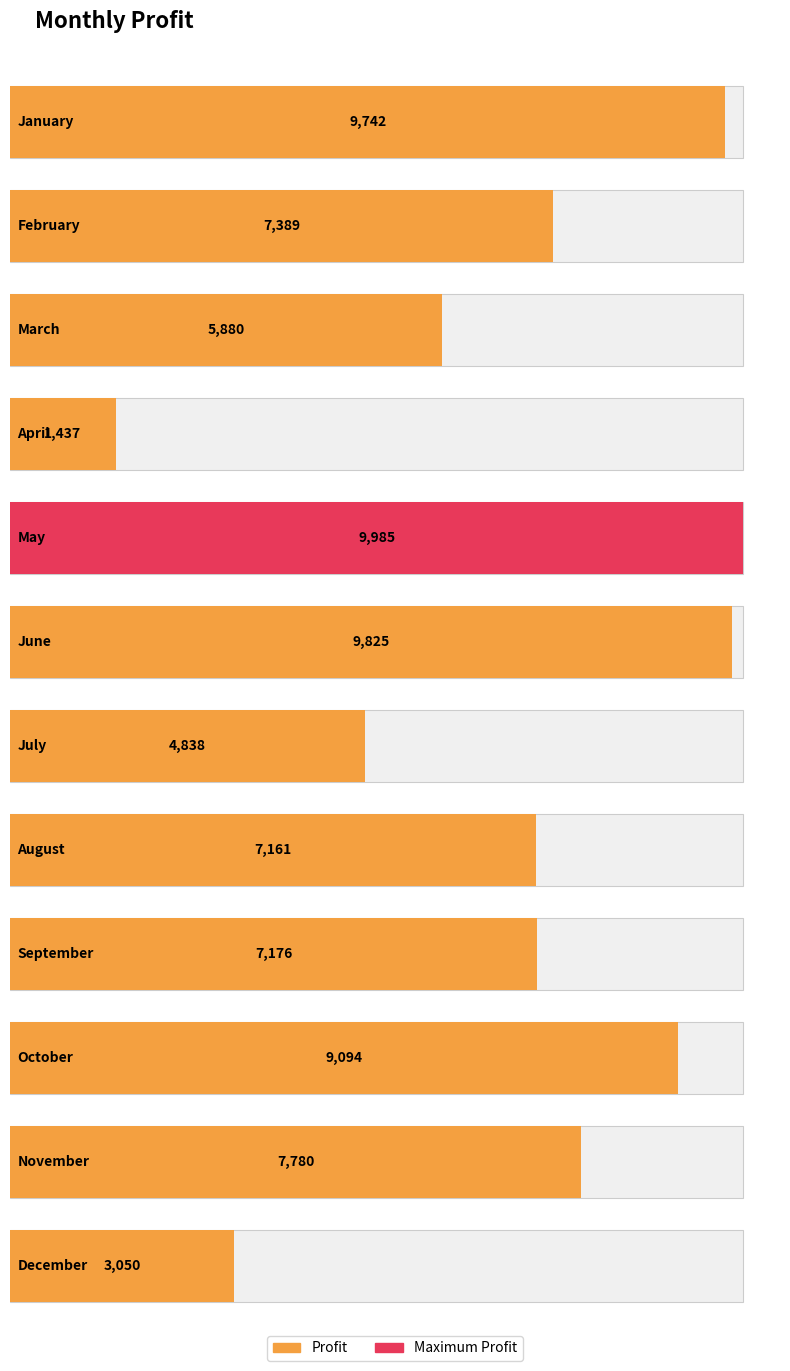

Which category has the highest value across all series?

May